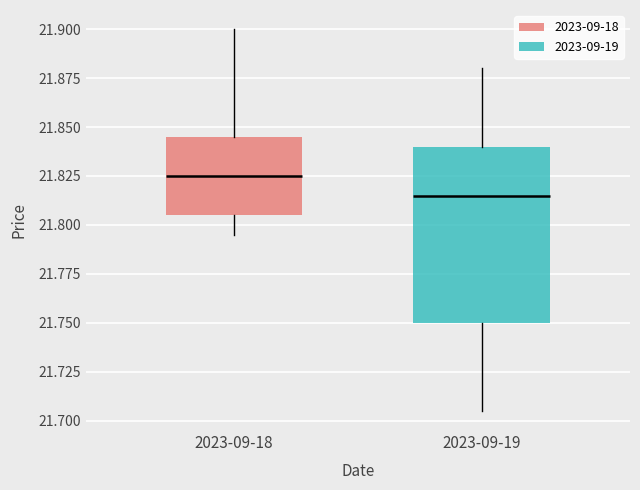

Reading left to right, read every box against the y-axis: the position of its median line, the range the box covers, and the ends of its whiskers. The values are not printed on the chart, so give them approximately, as read against the axis.

2023-09-18: median 21.825, box 21.805 to 21.845, whiskers 21.795 to 21.900
2023-09-19: median 21.815, box 21.750 to 21.840, whiskers 21.705 to 21.880